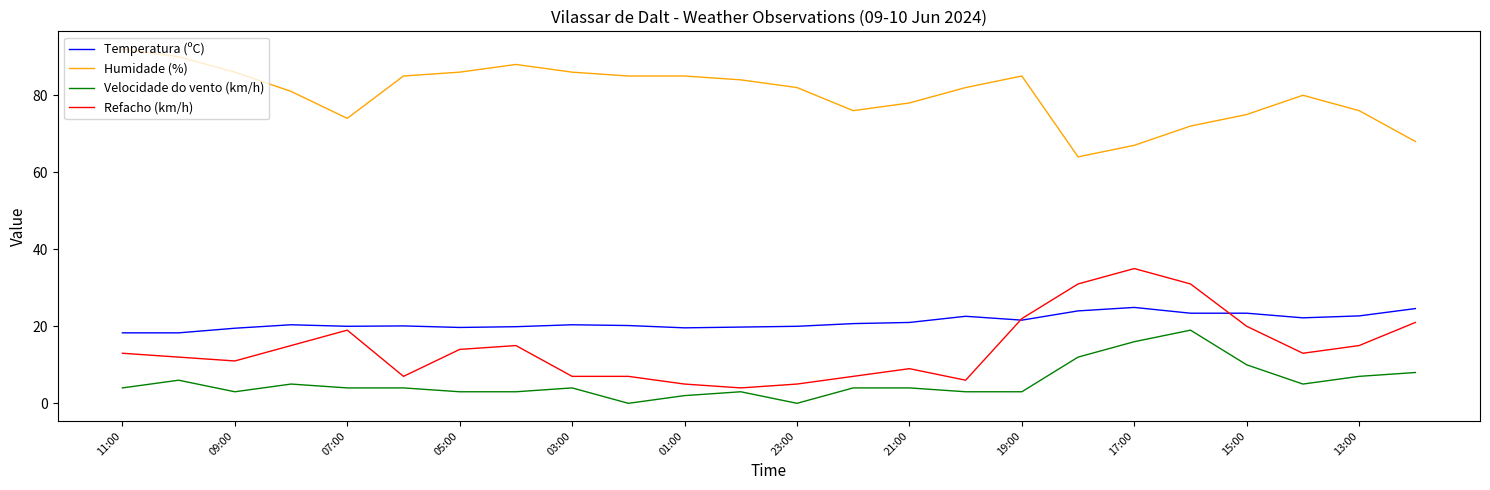

Rank the series by their maximum value, from highest to lowest.

Humidade (%), Refacho (km/h), Temperatura (ºC), Velocidade do vento (km/h)